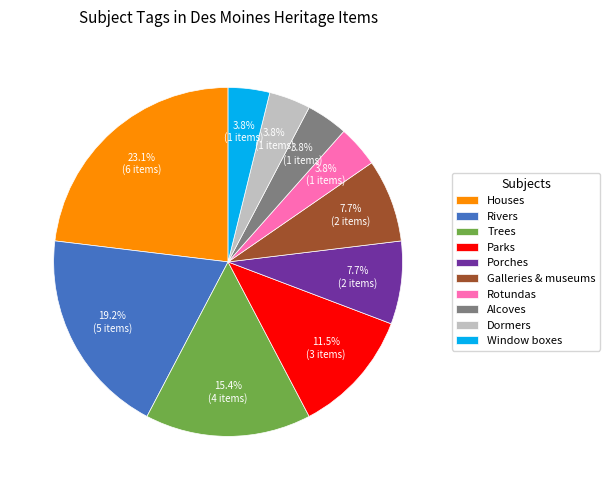

What is the largest slice in the pie chart?

Houses